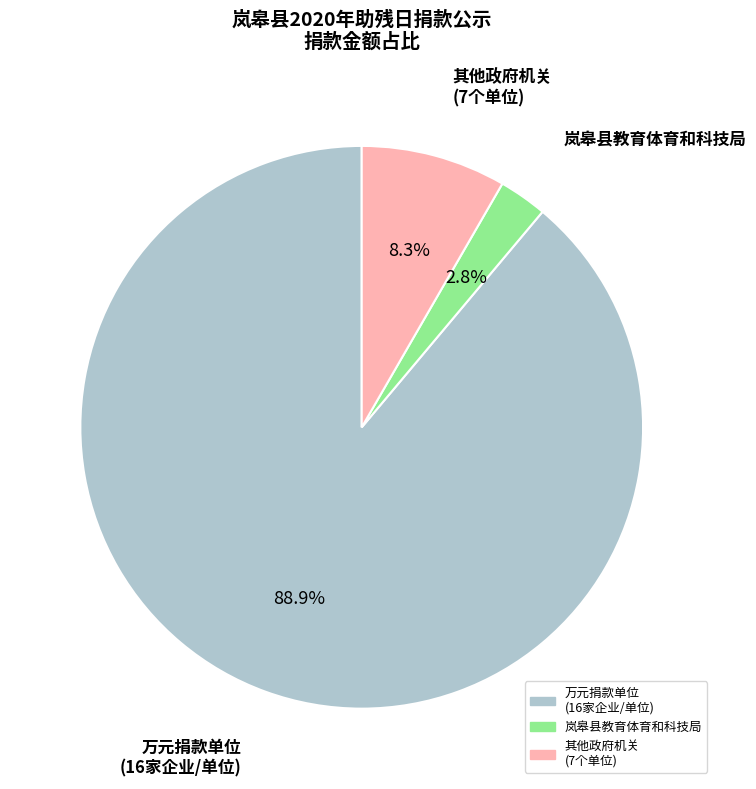

Is there a majority slice in this chart?

Yes